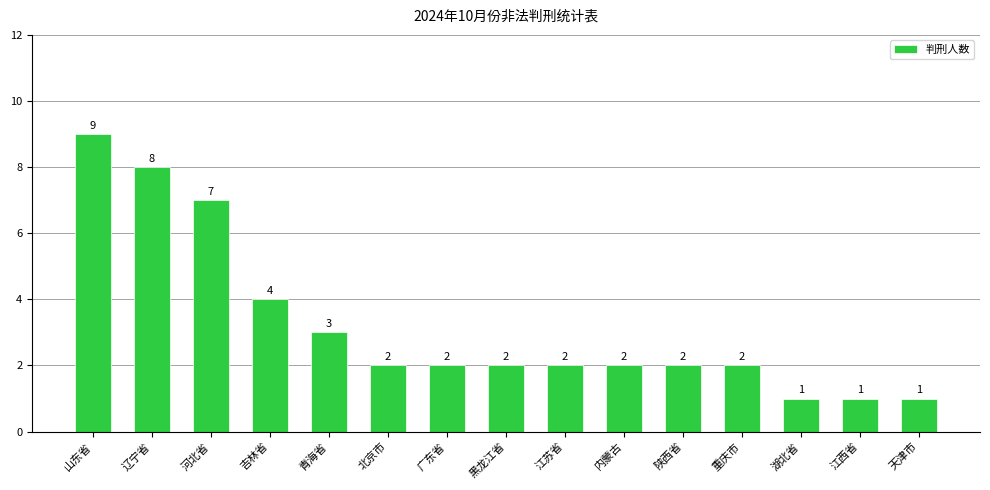

How many series are shown in this chart?

1